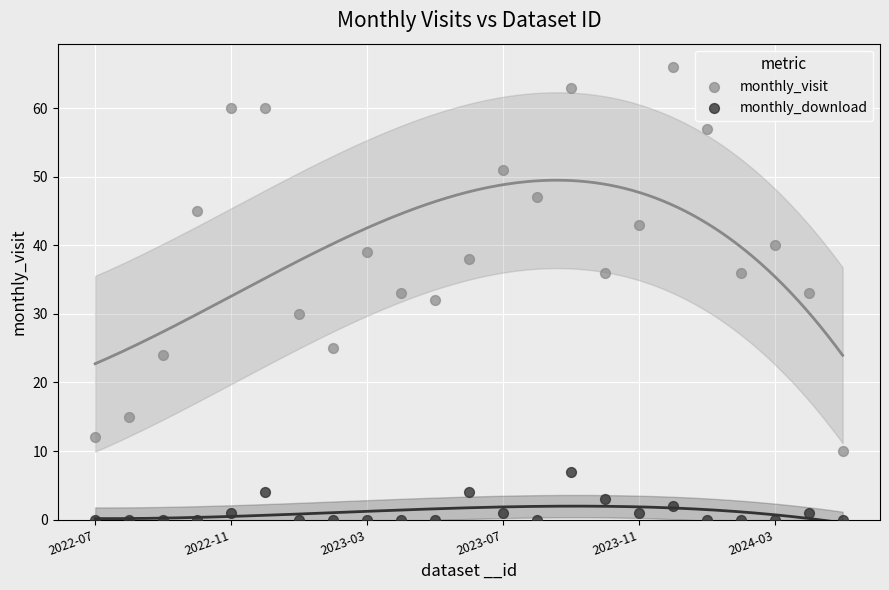

Which series contains the lowest Y value?

monthly_download